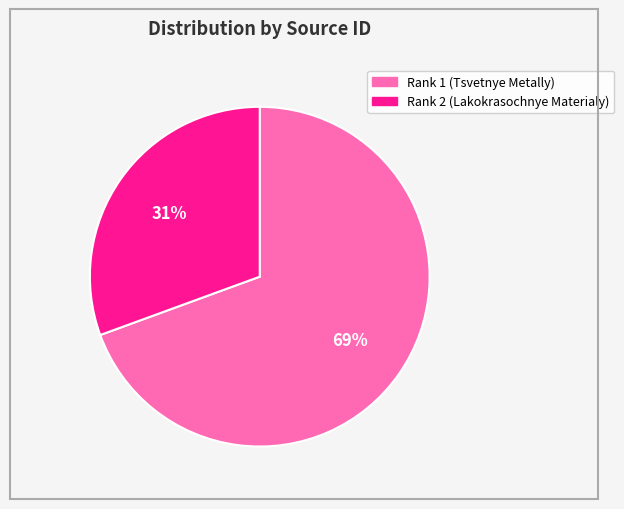

How many segments does this pie chart have?

2